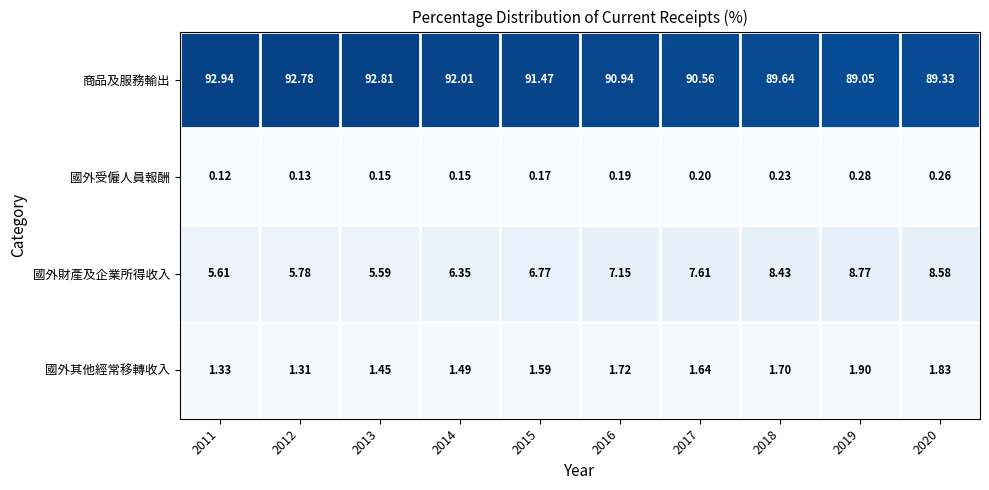

Which series has the largest total across all categories?

商品及服務輸出